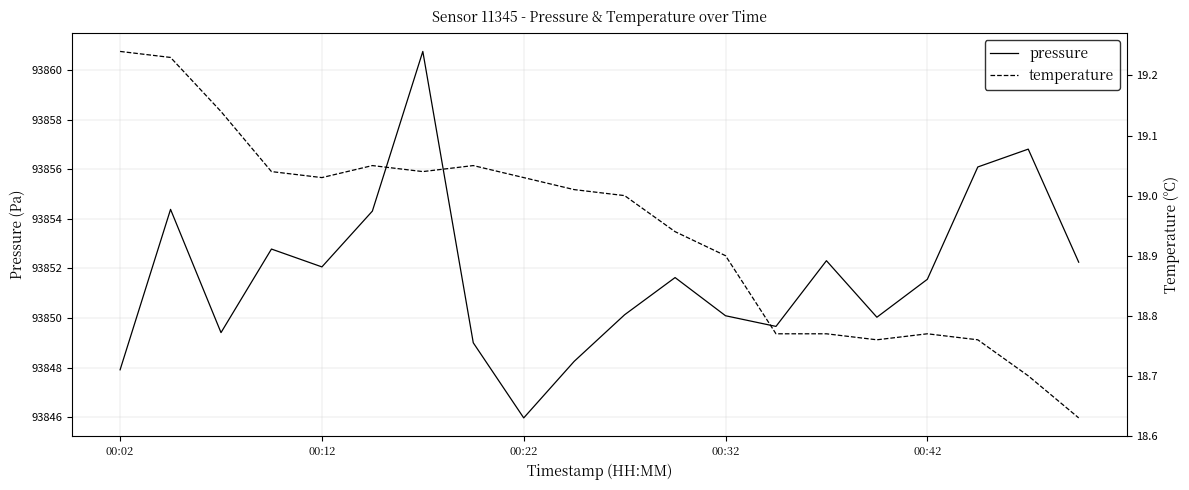

Reading right to left, list all the values displayed in this chart.

pressure: 93852.2	93856.8	93856.1	93851.6	93850.0	93852.3	93849.7	93850.1	93851.6	93850.1	93848.2	93846.0	93849.0	93860.8	93854.3	93852.1	93852.8	93849.4	93854.4	93847.9
temperature: 18.6	18.7	18.8	18.8	18.8	18.8	18.8	18.9	18.9	19.0	19.0	19.0	19.1	19.0	19.1	19.0	19.0	19.1	19.2	19.2